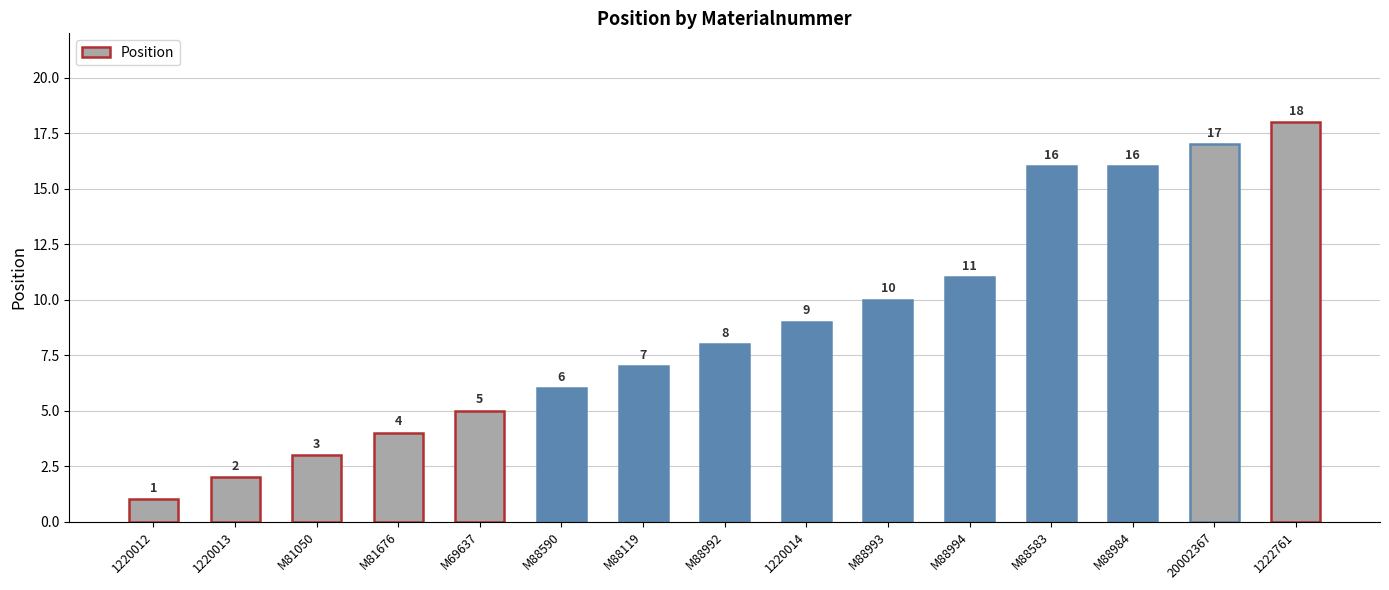

What is the label of the 12th bar from the right?

M81676